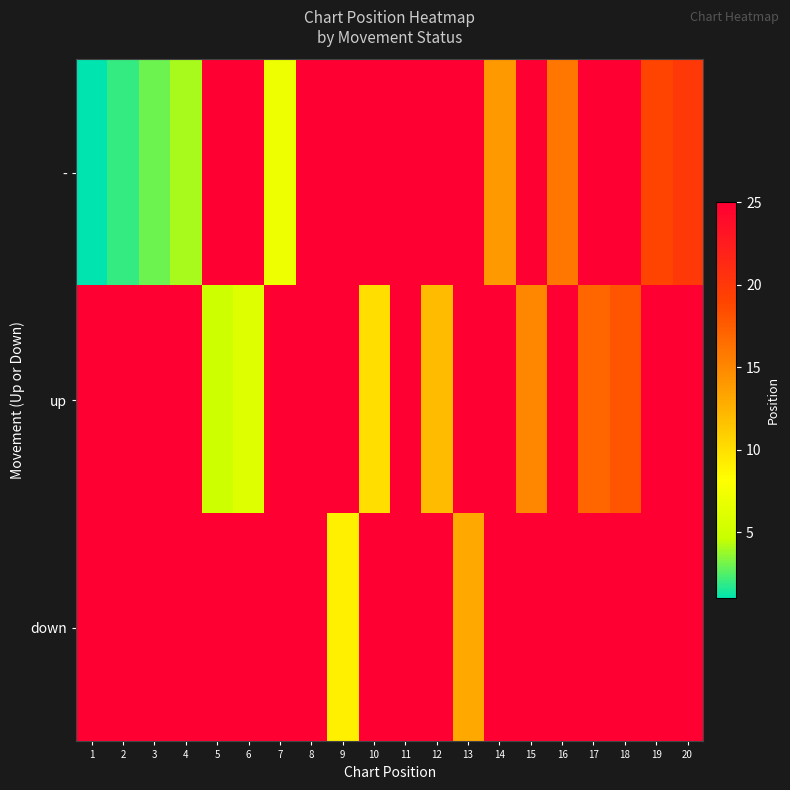

Which series has the largest total across all categories?

down